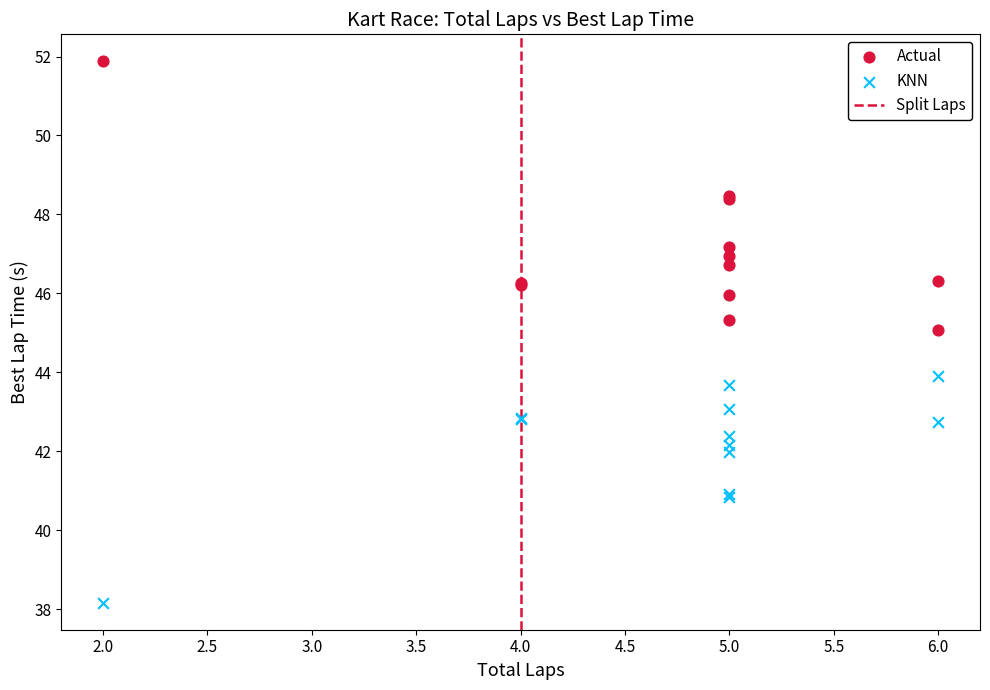

Which series contains the lowest Y value?

KNN